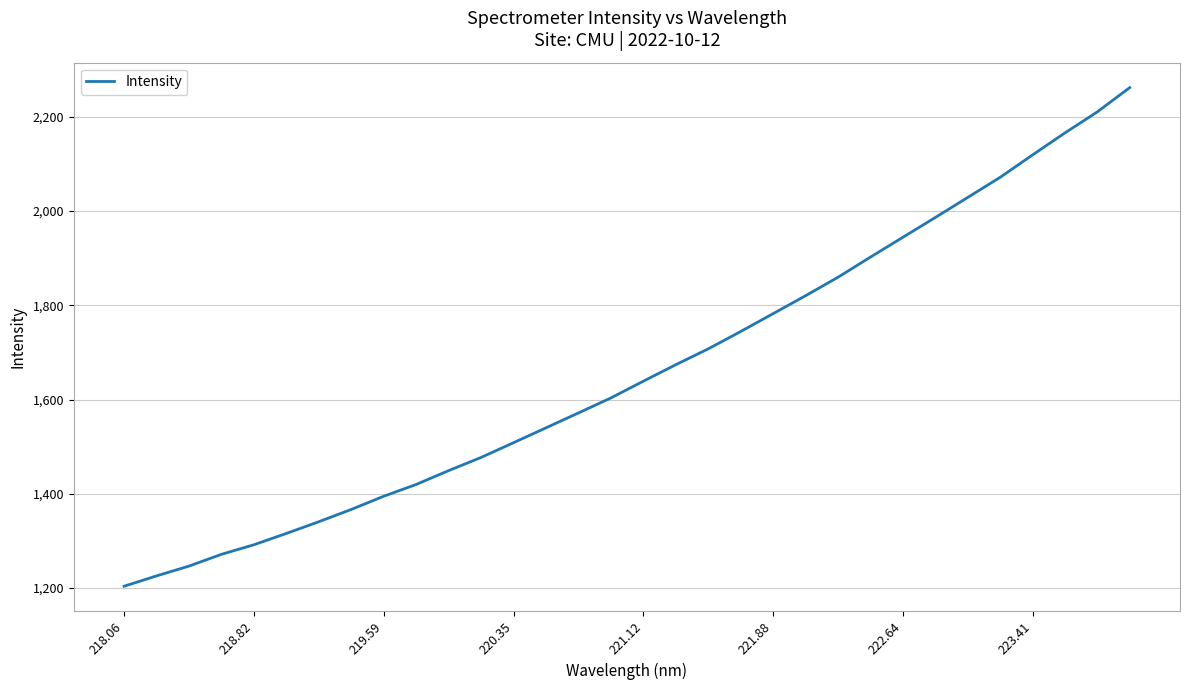

What is the difference between the maximum and minimum values?

1058.8